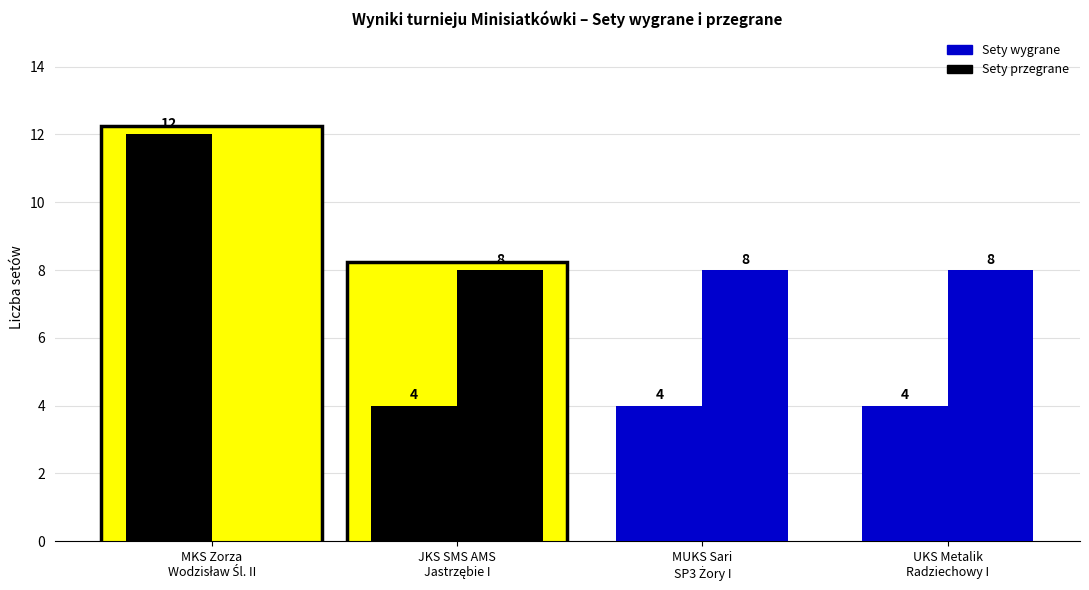

Does the chart contain stacked bars?

No